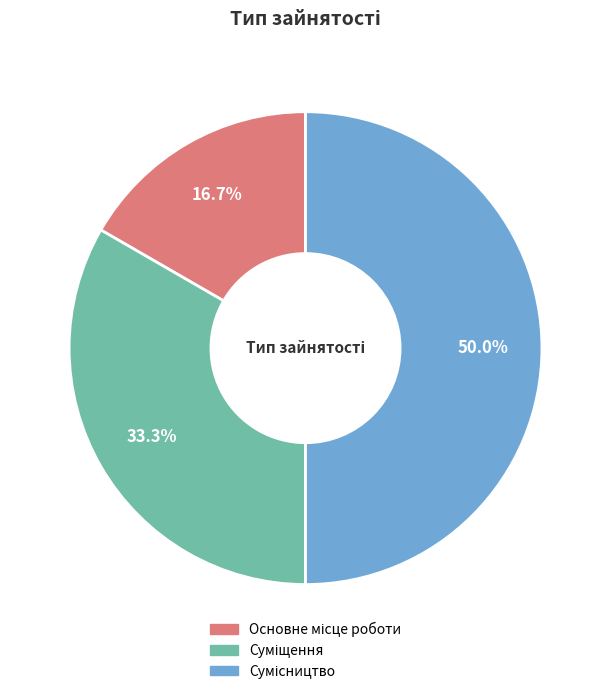

How many segments does this pie chart have?

3